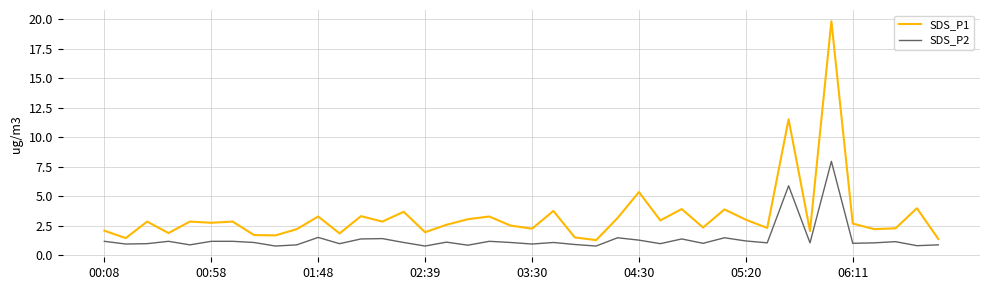

Which series has the largest total across all categories?

SDS_P1